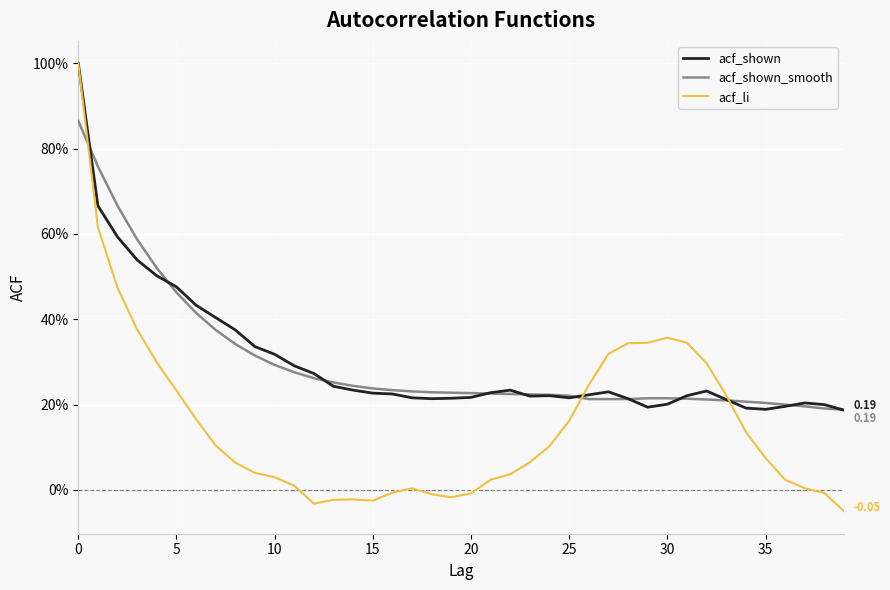

What are all the series names shown in the legend?

acf_shown, acf_shown_smooth, acf_li